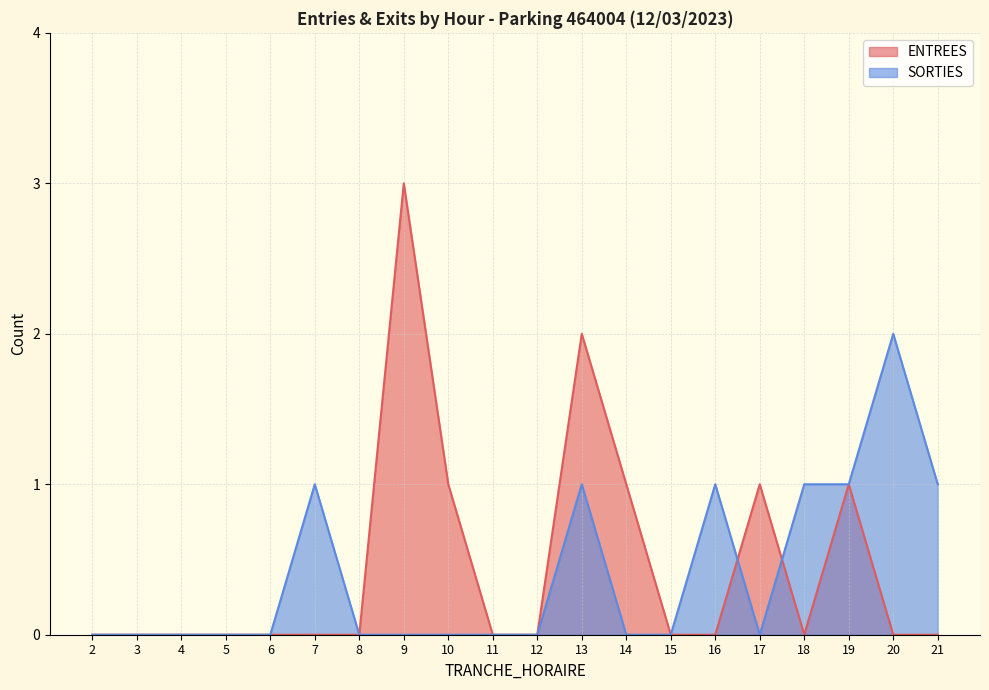

What are all the series names shown in the legend?

ENTREES, SORTIES